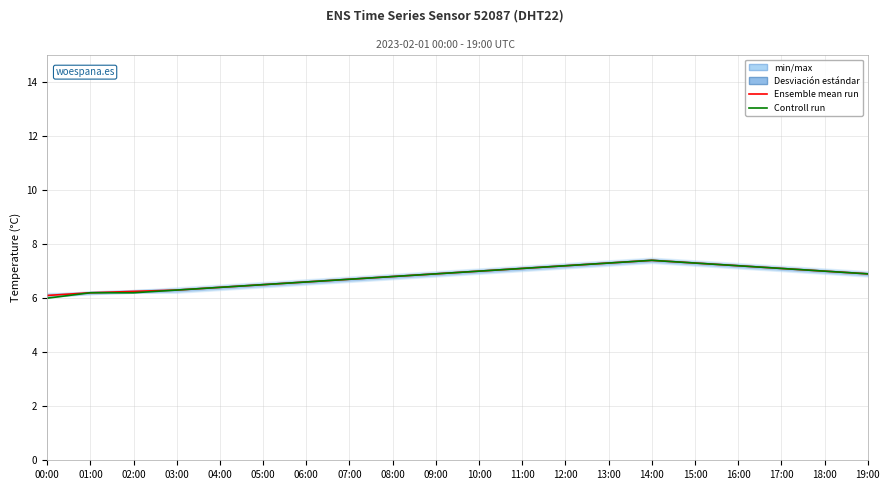

What is the difference between the second highest and second lowest values in the Ensemble mean run series?

1.1